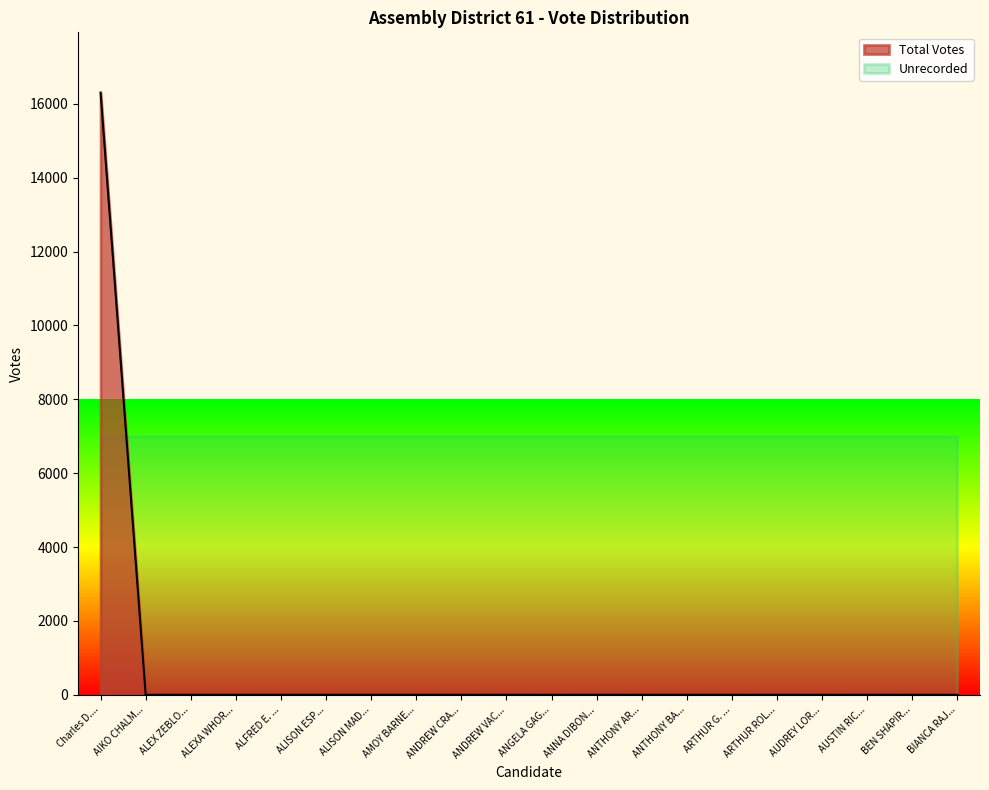

True or false: Unrecorded has a value of 6994 at ALEX ZEBLO....

True